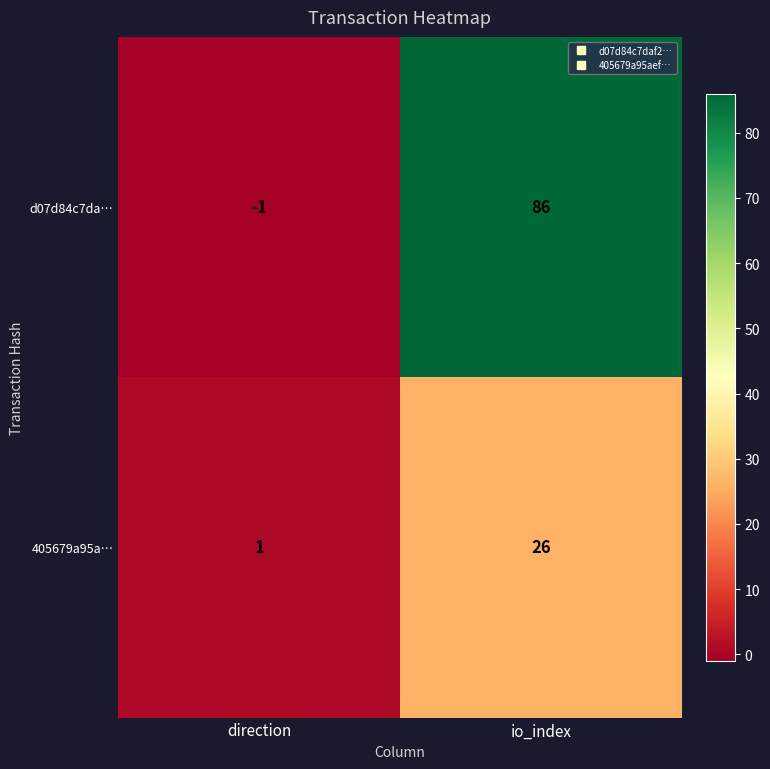

True or false: 405679a95a… has a value of 26 at io_index.

True